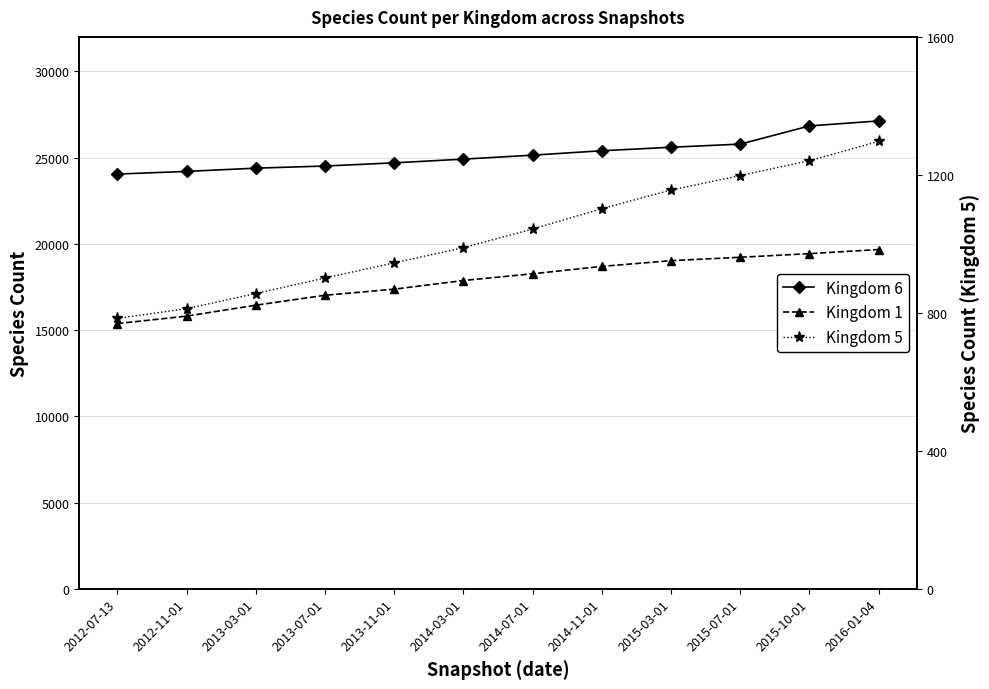

List the labels in order of Kingdom 5 value, smallest first.

2012-07-13, 2012-11-01, 2013-03-01, 2013-07-01, 2013-11-01, 2014-03-01, 2014-07-01, 2014-11-01, 2015-03-01, 2015-07-01, 2015-10-01, 2016-01-04